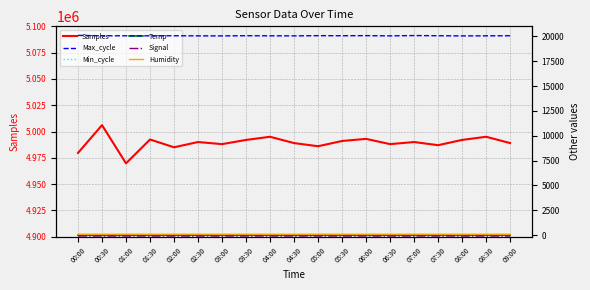

Read the Temp value at 07:30.

10.2